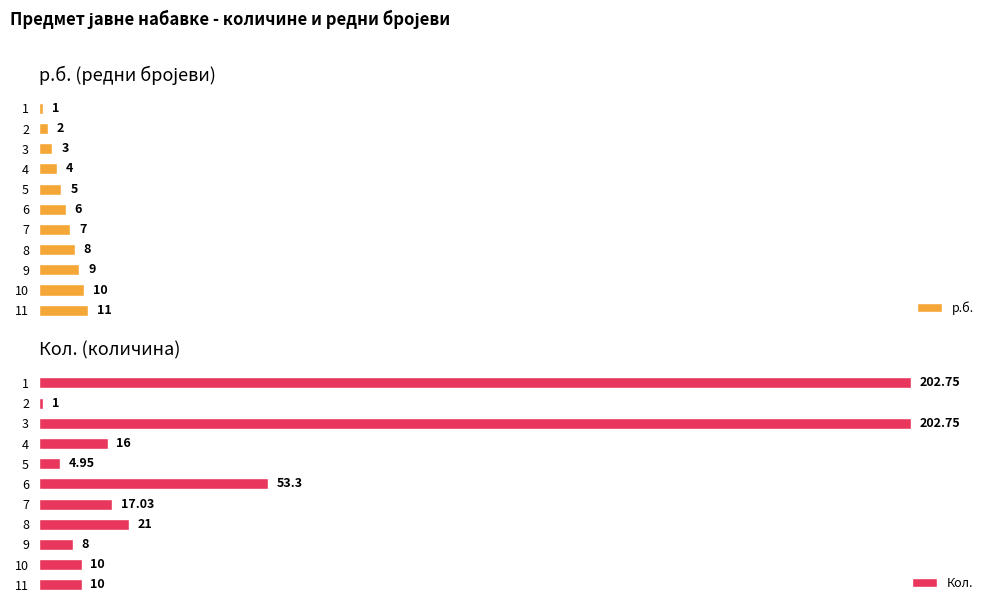

What is the value of the Кол. bar at the 9th from the left?

8.0